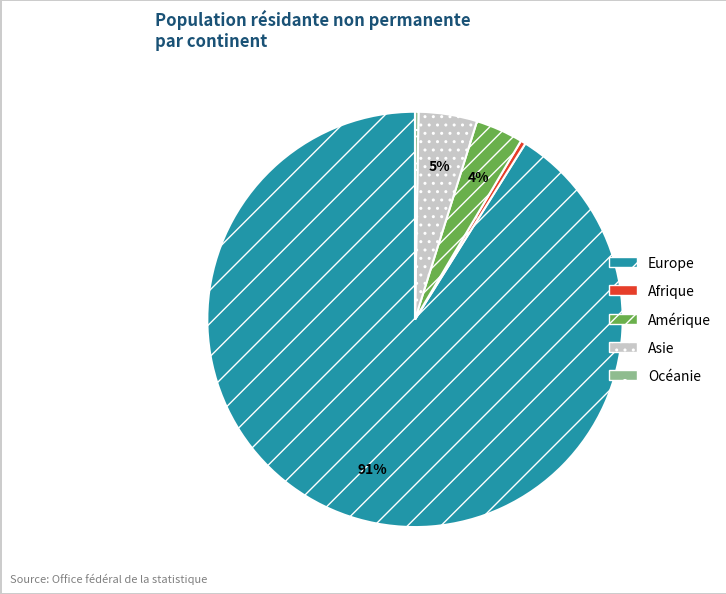

Combined, do Amérique and Europe account for over 50%?

Yes